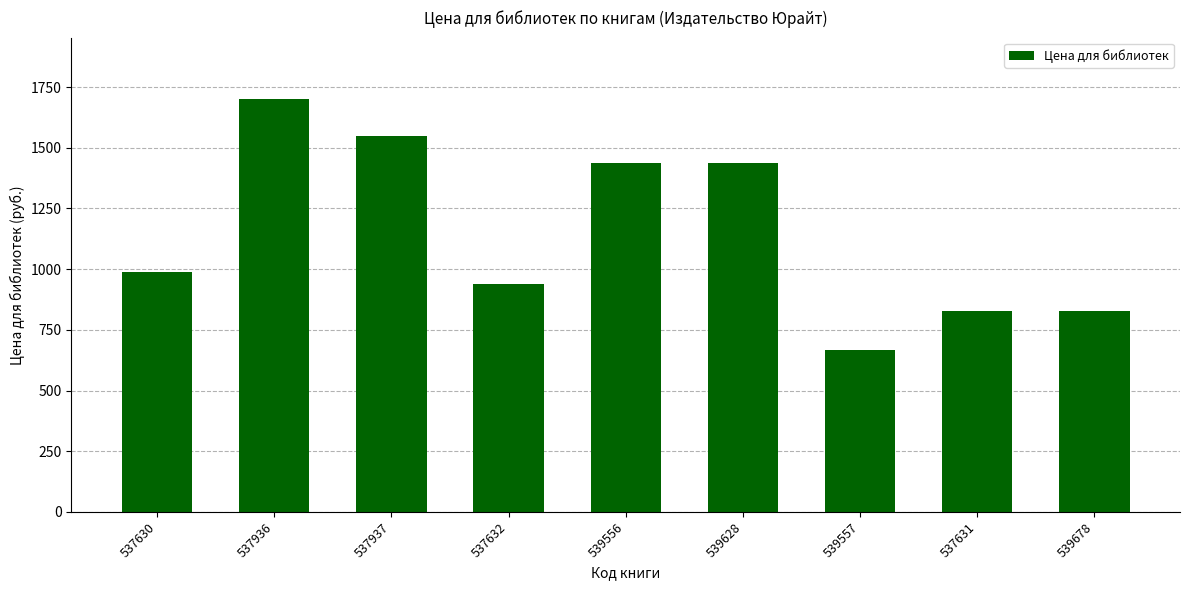

How many data points does each series have?

9